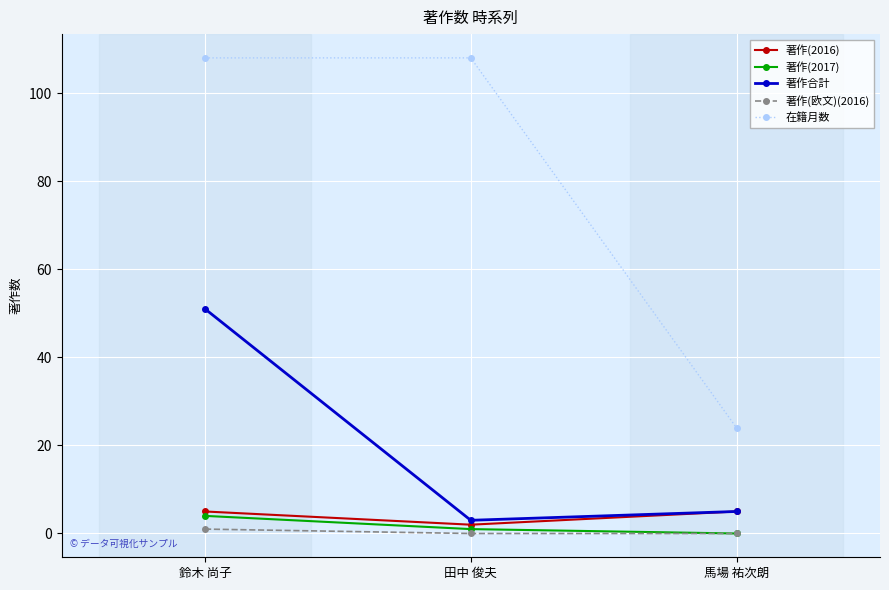

What is the approximate value of 著作(2016) at 田中 俊夫?

2